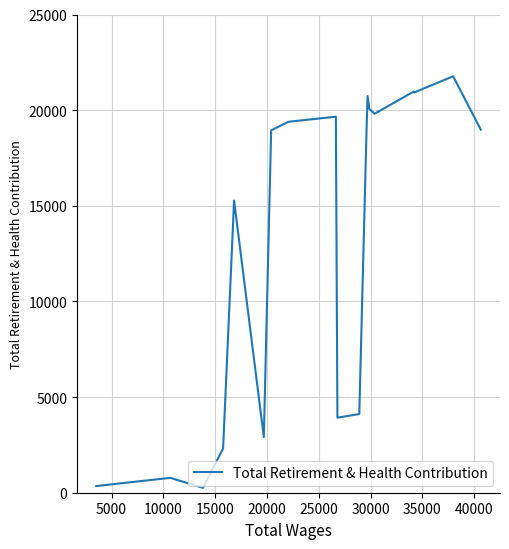

What is the difference between the second highest and minimum values?

20719